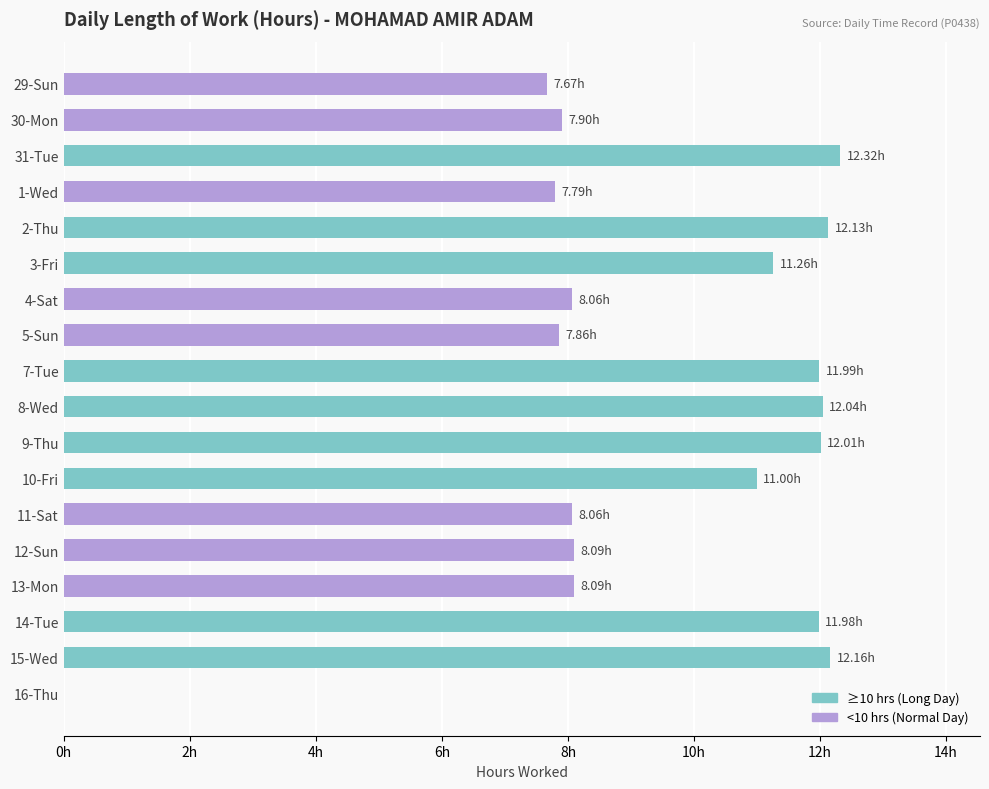

At which label is the value closest to 6?

29-Sun